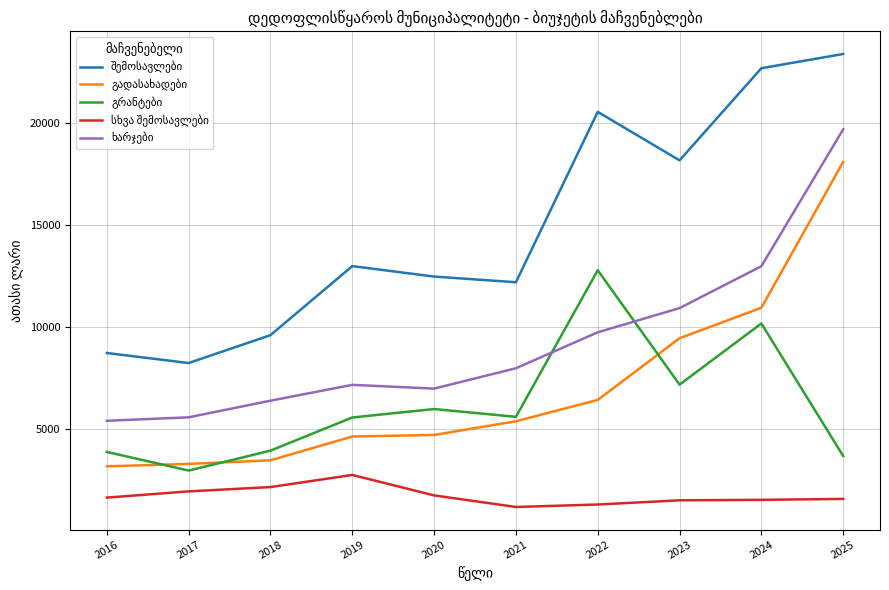

What is the maximum value shown in the chart?

23363.5